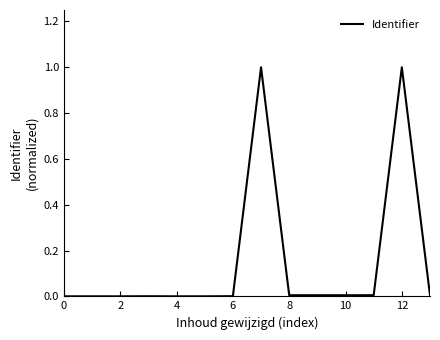

What is the difference between the maximum and minimum values?

1.0